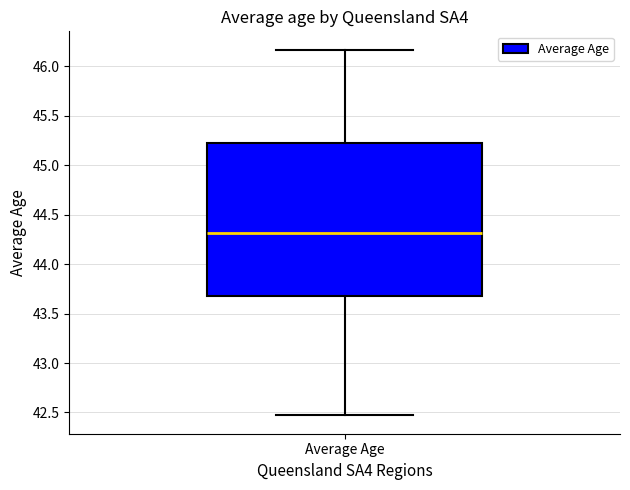

Transcribe this box plot: give where the median line is, the range the box spans, and where the two whiskers end, as read against the y-axis. The values are not printed on the chart, so give them approximately, as read against the axis.

median 44.30, box 43.70 to 45.25, whiskers 42.45 to 46.15